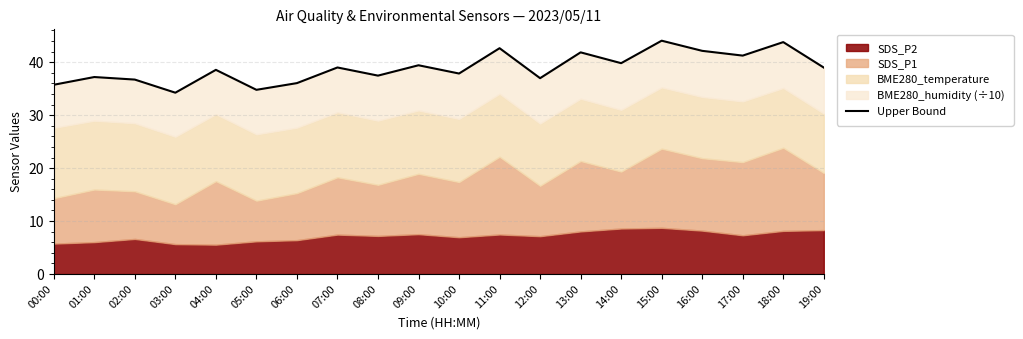

True or false: there are more than 1 points higher than both neighbors.

True